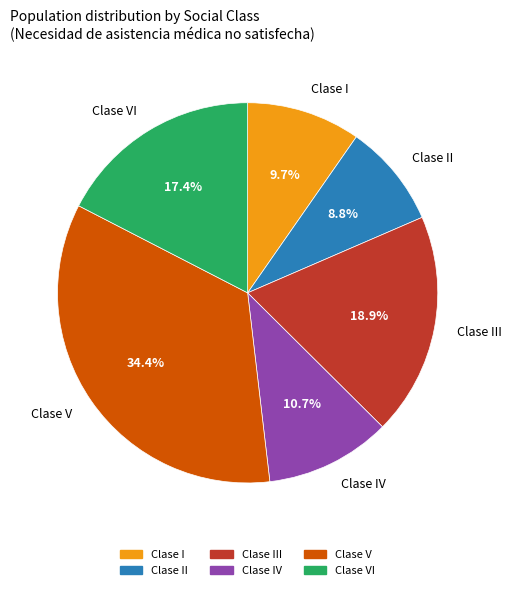

Count the number of slices in the pie.

6